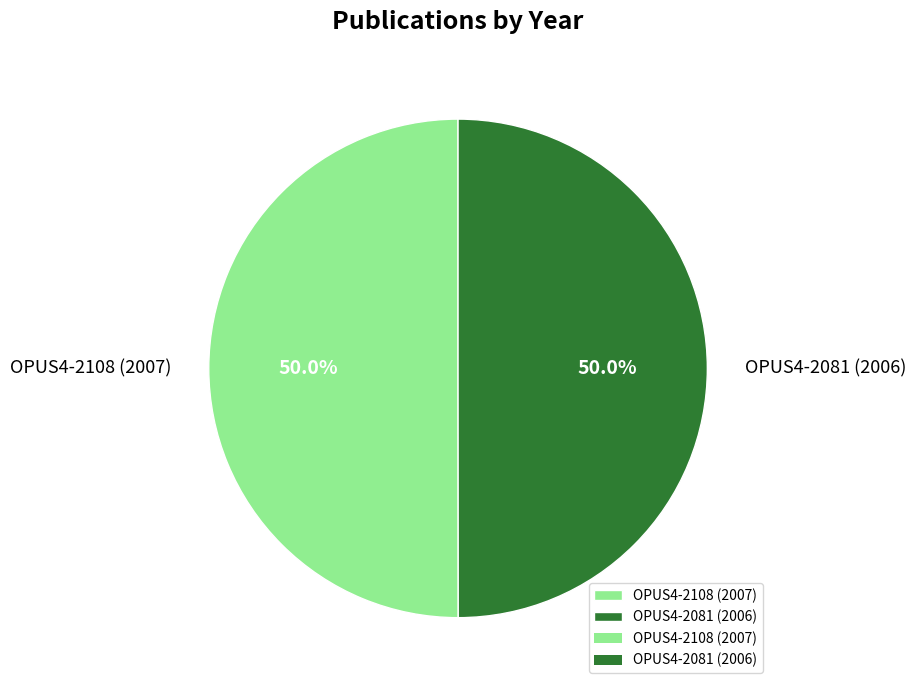

To the nearest percent, what portion does OPUS4-2081 (2006) represent?

50%